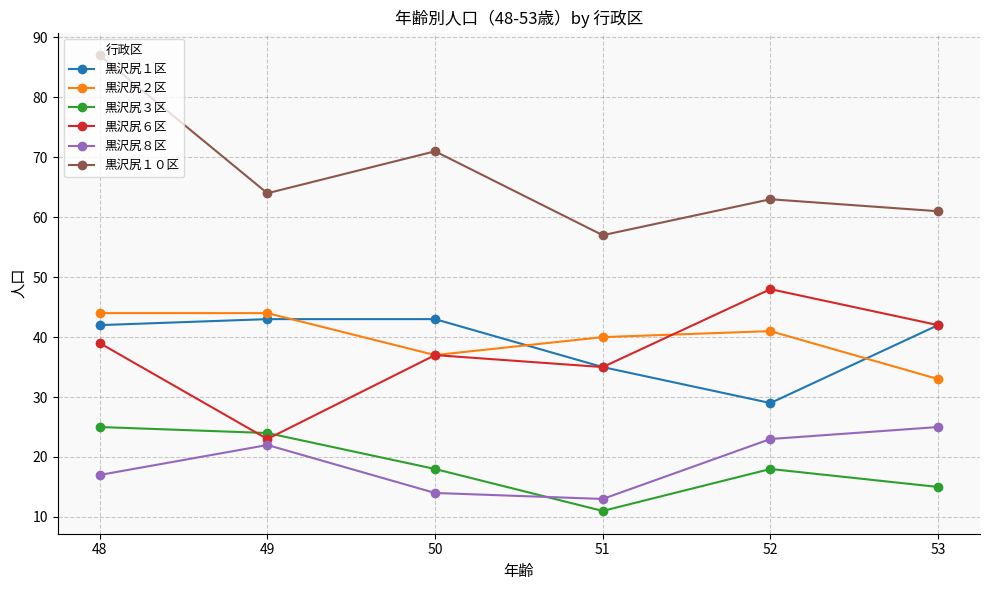

The value of 黒沢尻１０区 at 49 is 64. True or false?

True